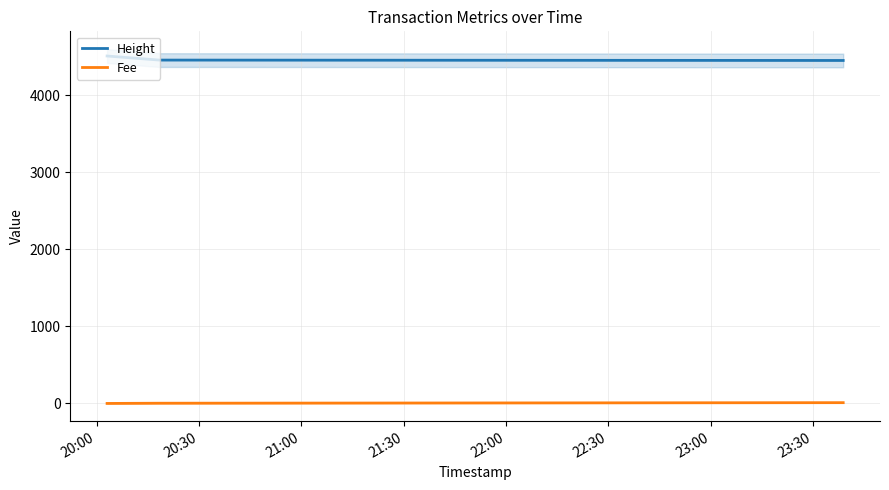

List the series in order of their overall mean, lowest first.

Fee, Height